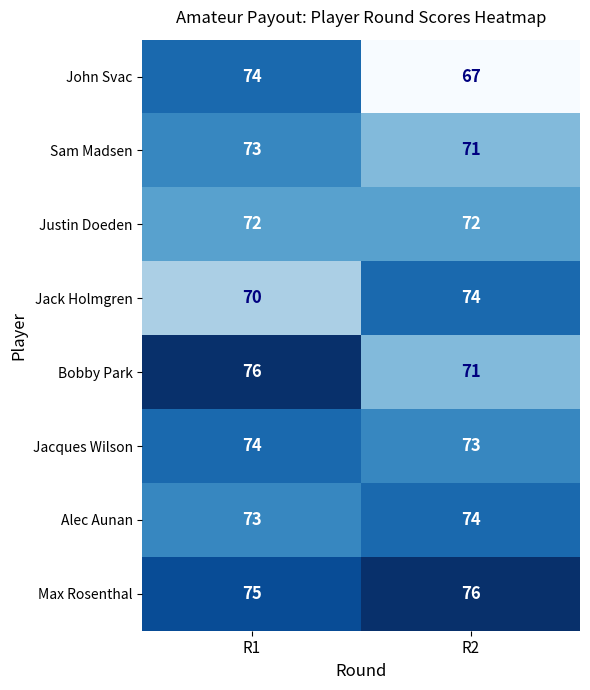

What is the sum of the Sam Madsen values at R2 and R1?

144